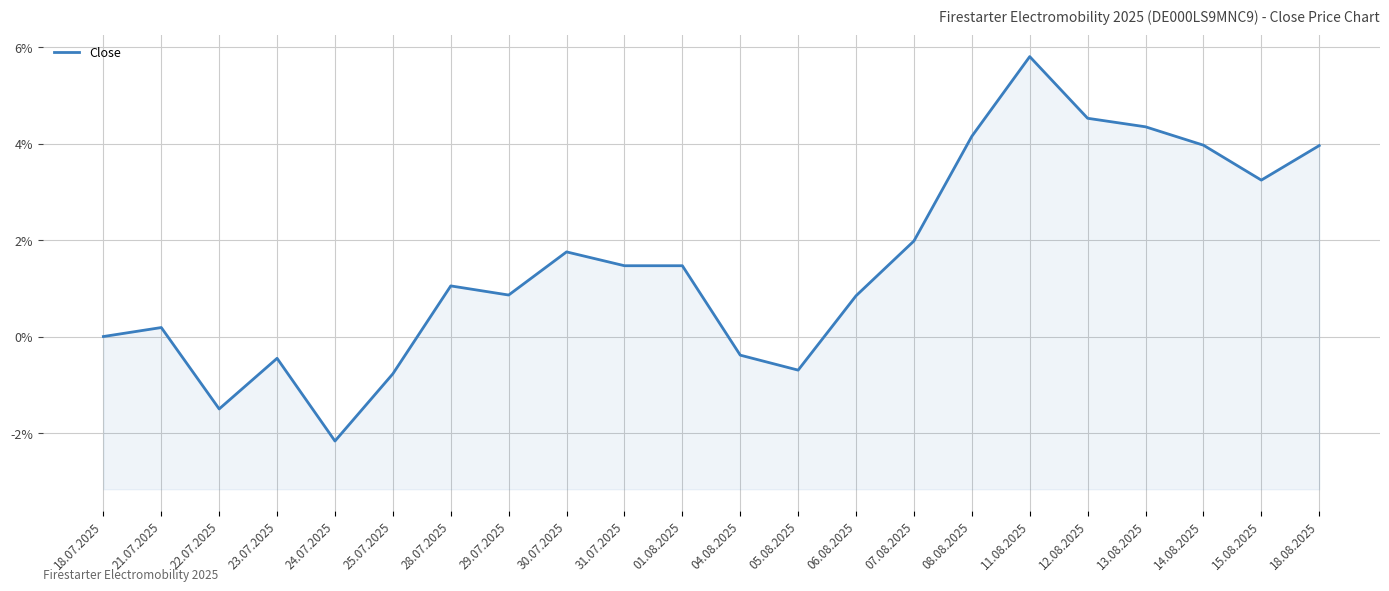

What is the average value?

1.5